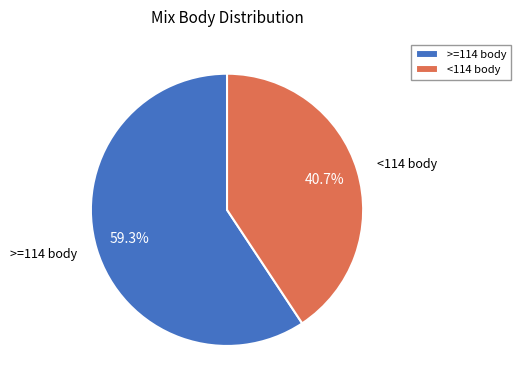

To the nearest percent, what is the difference between the largest and smallest slice percentages?

19%